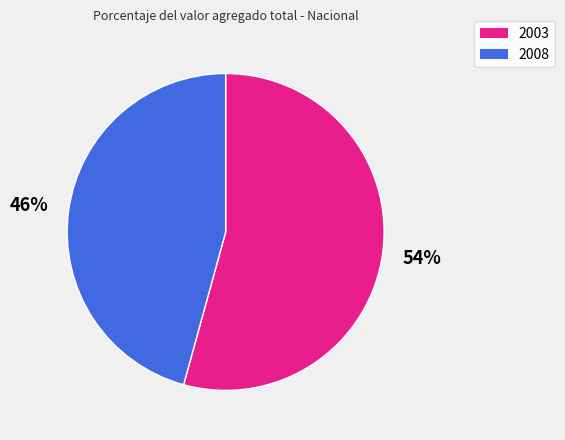

What is the smallest slice in the pie chart?

2008